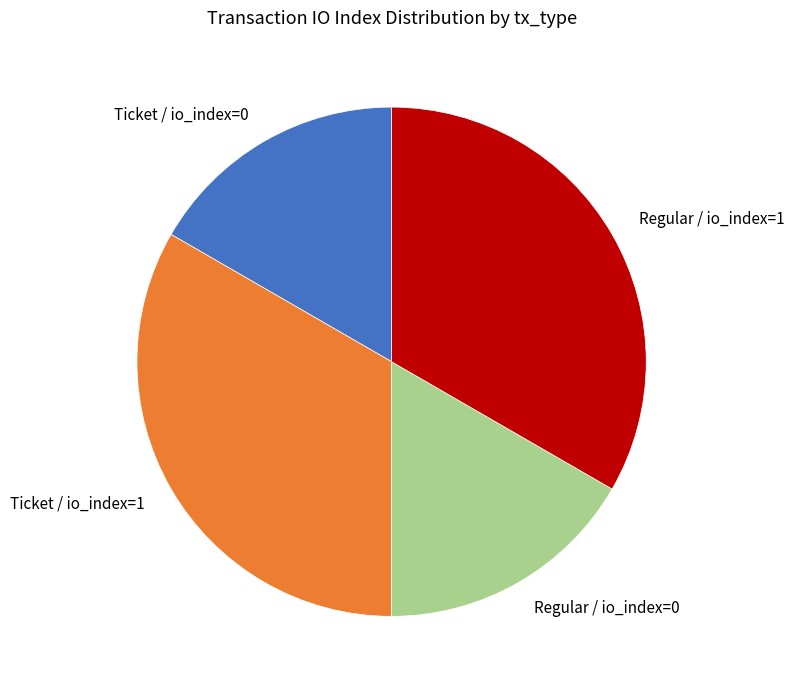

How many slices are in this pie chart?

4